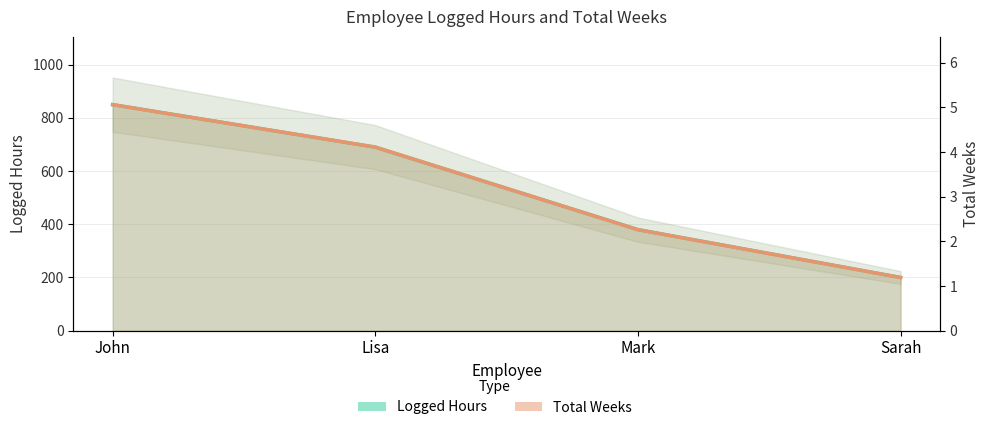

Is it true that Total Weeks equals 5.1 at John?

True